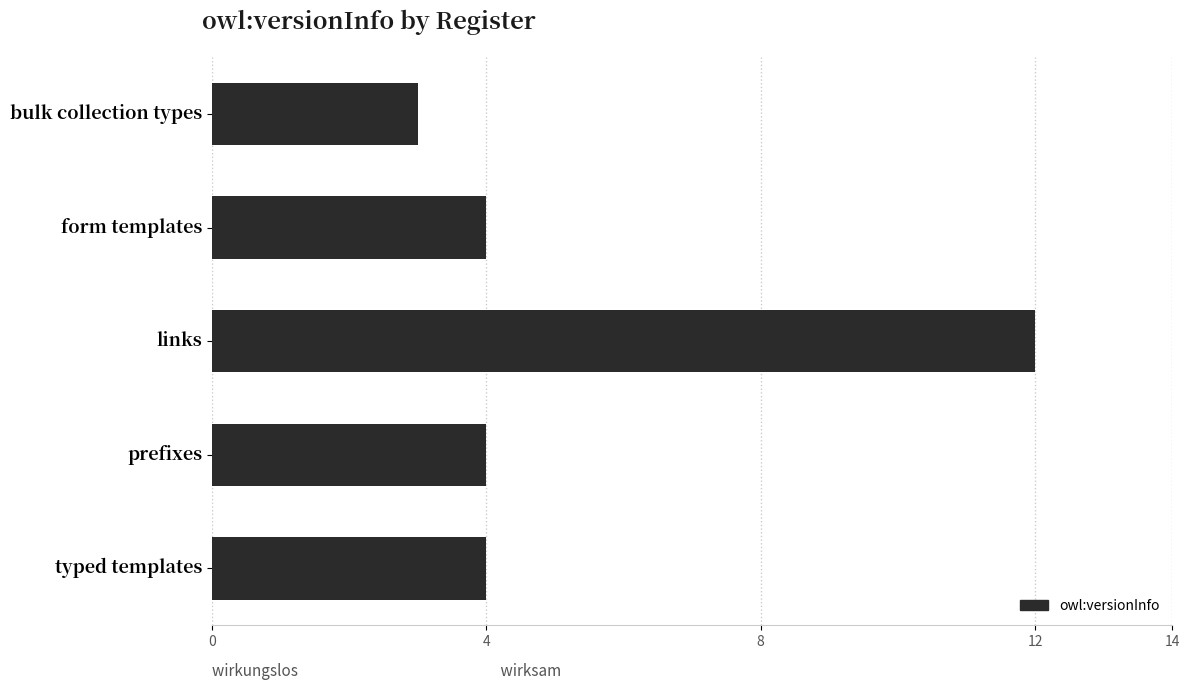

Reading top to bottom, what are all the values shown in this chart?

bulk collection types=3	form templates=4	links=12	prefixes=4	typed templates=4